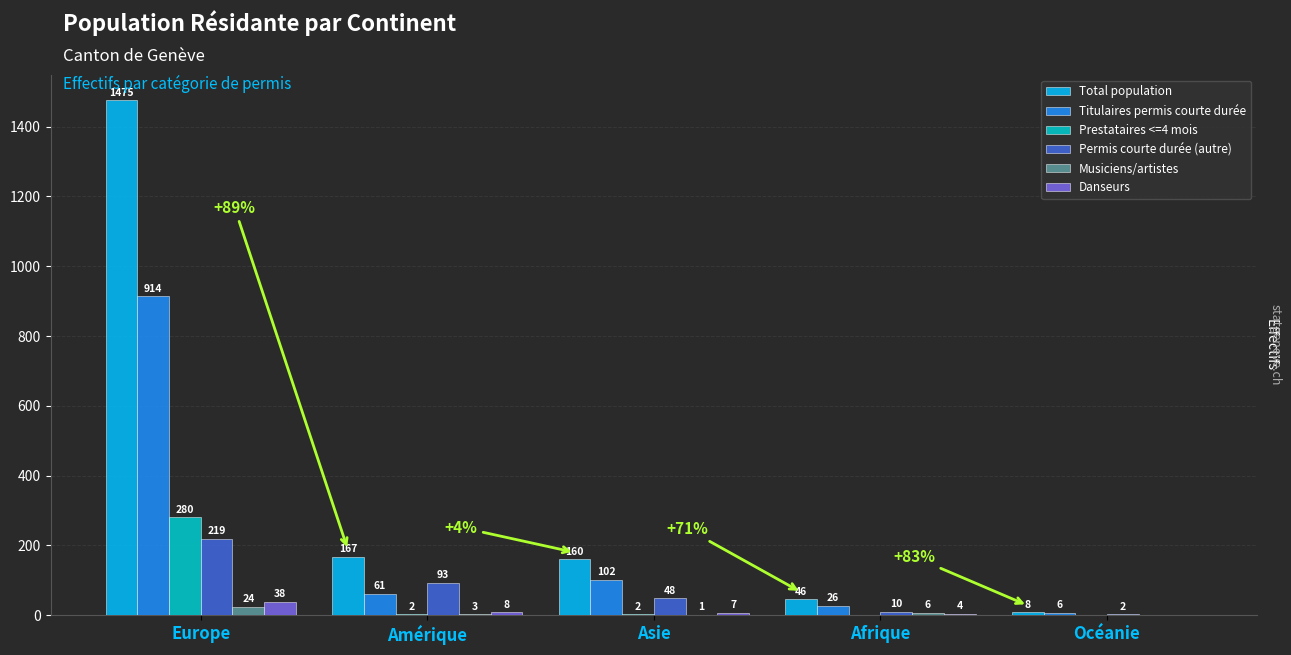

What is the sum of all Musiciens/artistes values?

34